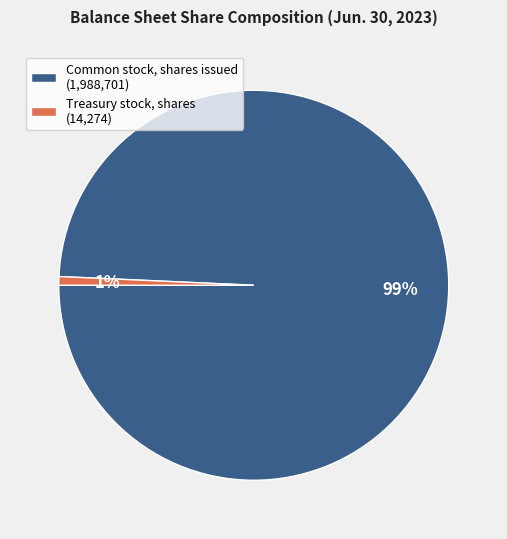

The Treasury stock, shares slice represents 1% of the pie. True or false?

True